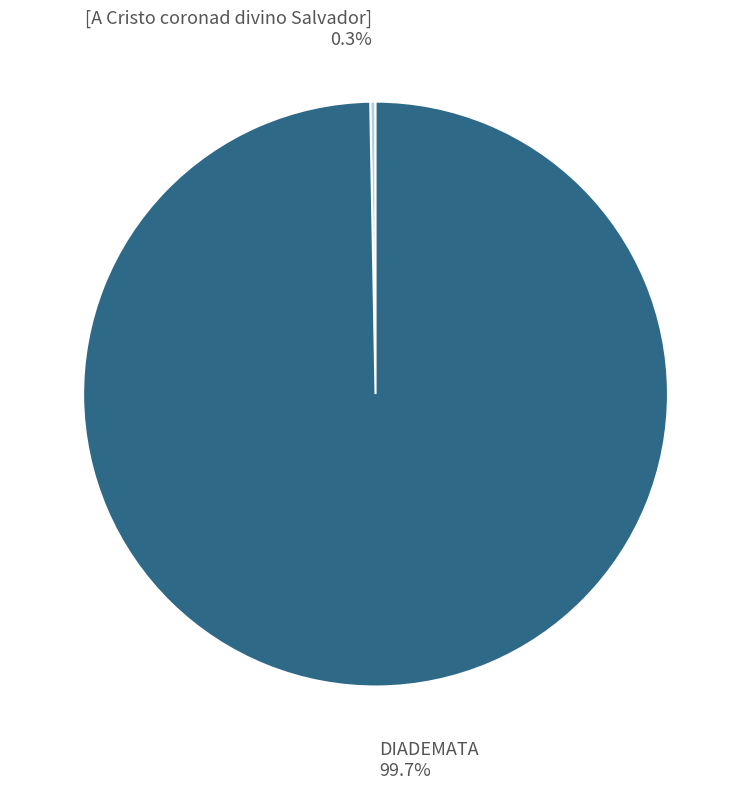

What portion of the pie excludes DIADEMATA?

0.3%